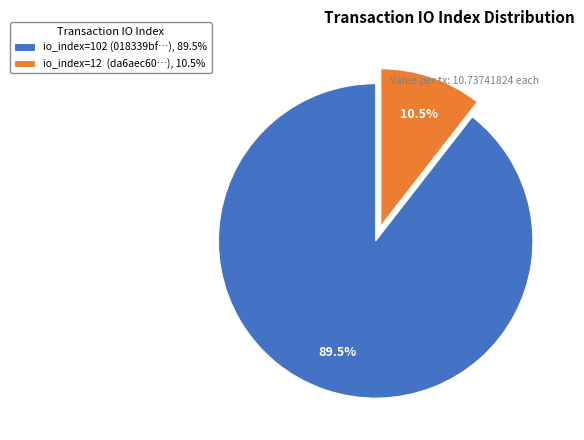

To the nearest percent, what is the difference between the largest and smallest slice percentages?

79%